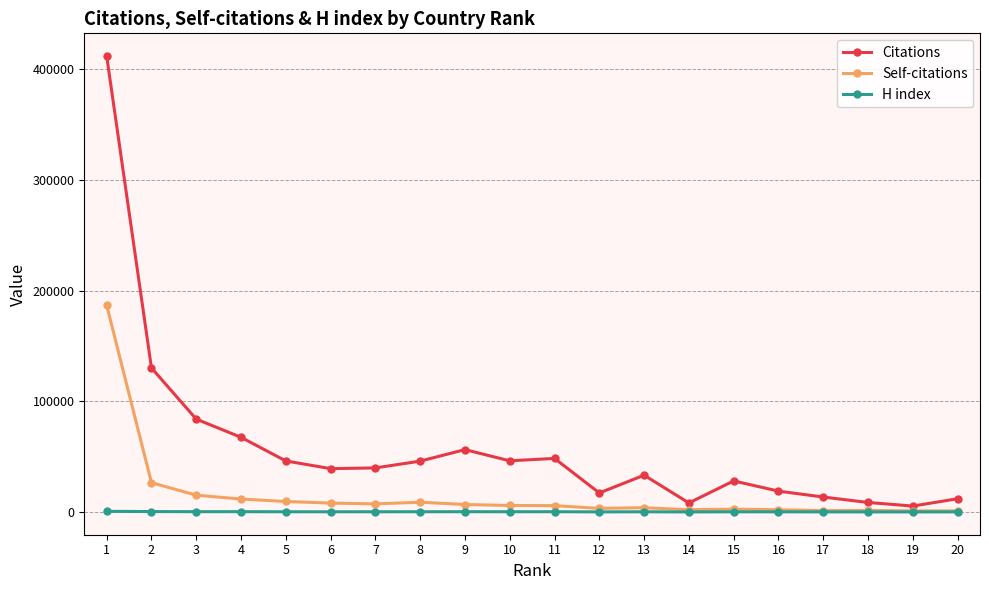

True or false: Citations has a value of 27669 at 5.

False